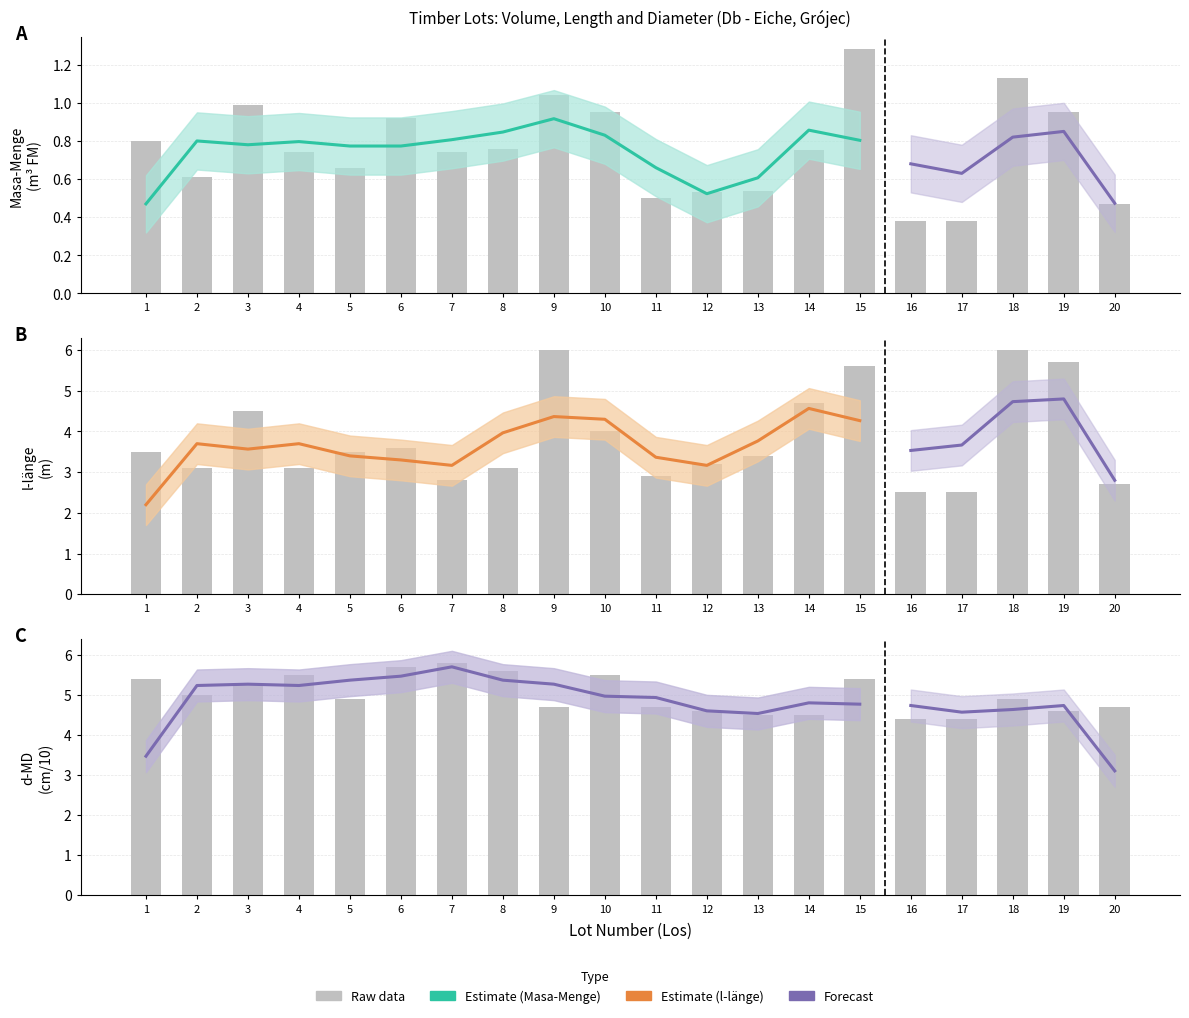

Between 8 and 11, which is larger?

8